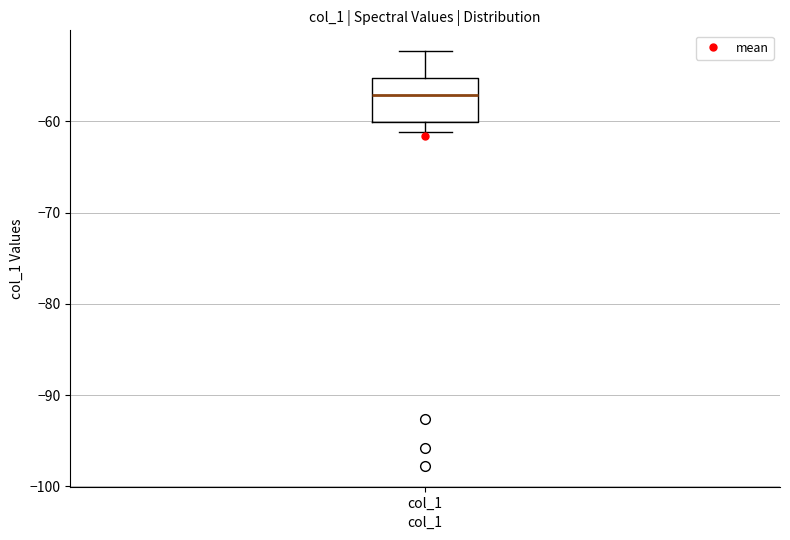

Read this box plot against the y-axis: the position of the median line, the range covered by the box, and the ends of both whiskers. The values are not printed on the chart, so give them approximately, as read against the axis.

median -57, box -60 to -55, whiskers -61 to -52